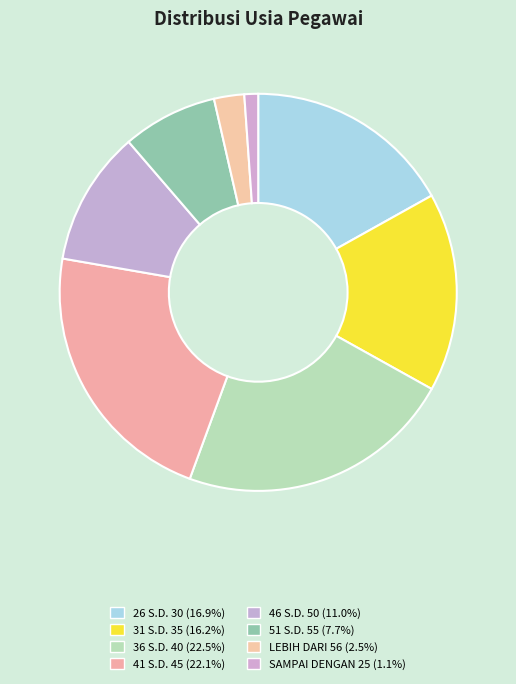

The 51 S.D. 55 slice represents 8% of the pie. True or false?

True